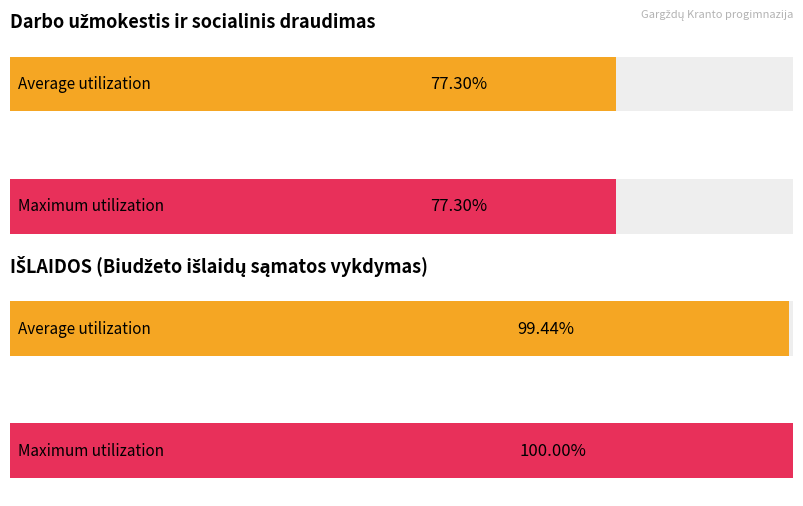

What is the label of the 2nd bar from the right?

Darbo užmokestis ir socialinis draudimas